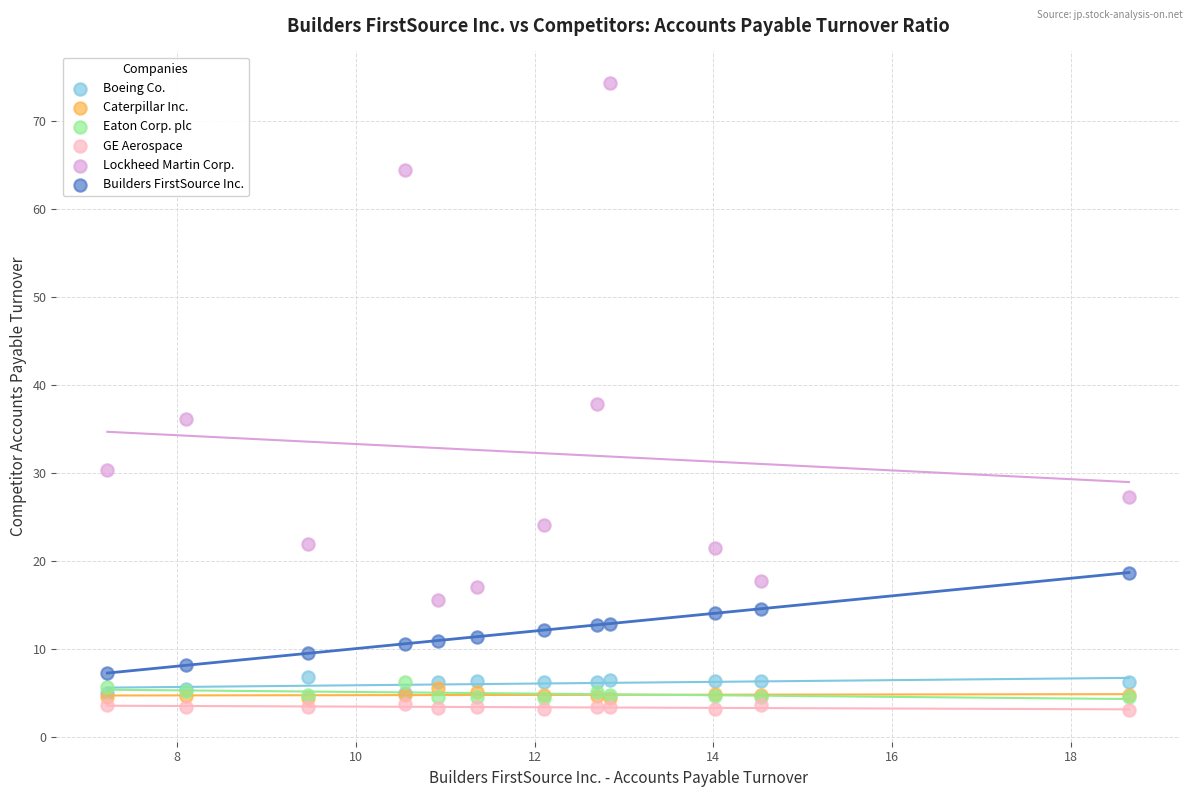

What are all the series names shown in the legend?

Boeing Co., Caterpillar Inc., Eaton Corp. plc, GE Aerospace, Lockheed Martin Corp., Builders FirstSource Inc.